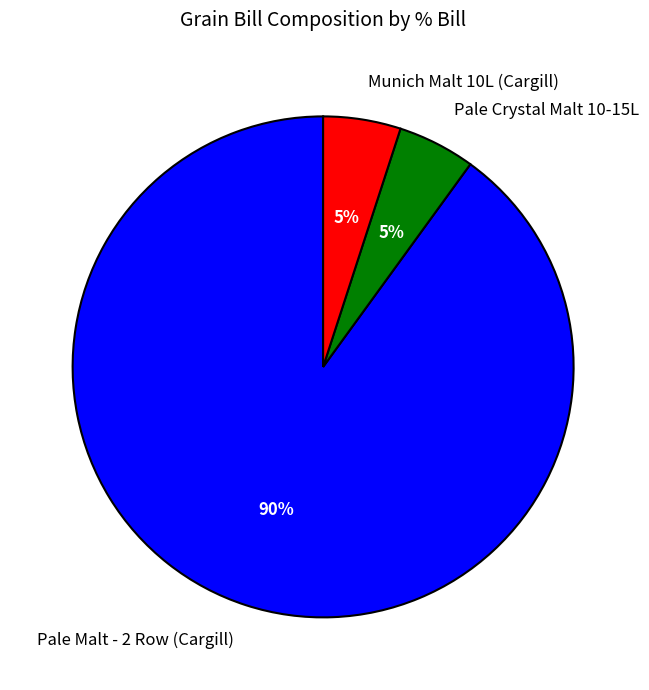

To the nearest percent, what is the combined percentage of Pale Malt - 2 Row (Cargill) and Pale Crystal Malt 10-15L?

95%